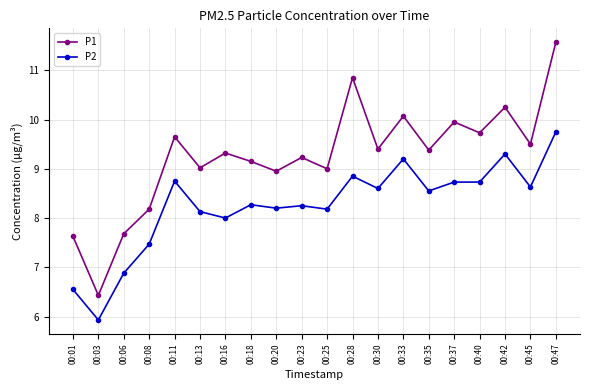

What is the average value of the P2 series?

8.2